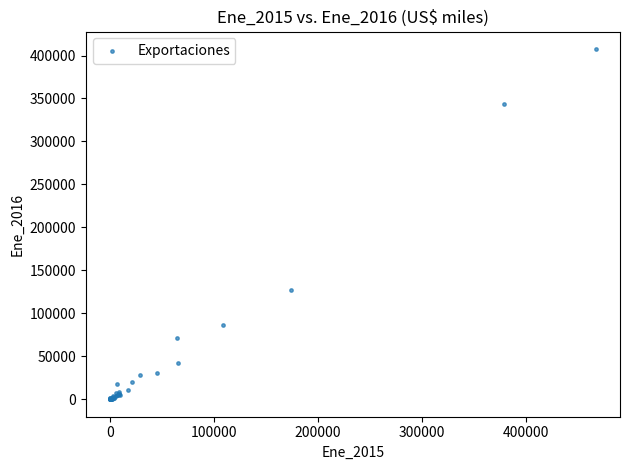

What Y value in the scatter plot is closest to 203779?

127680.8